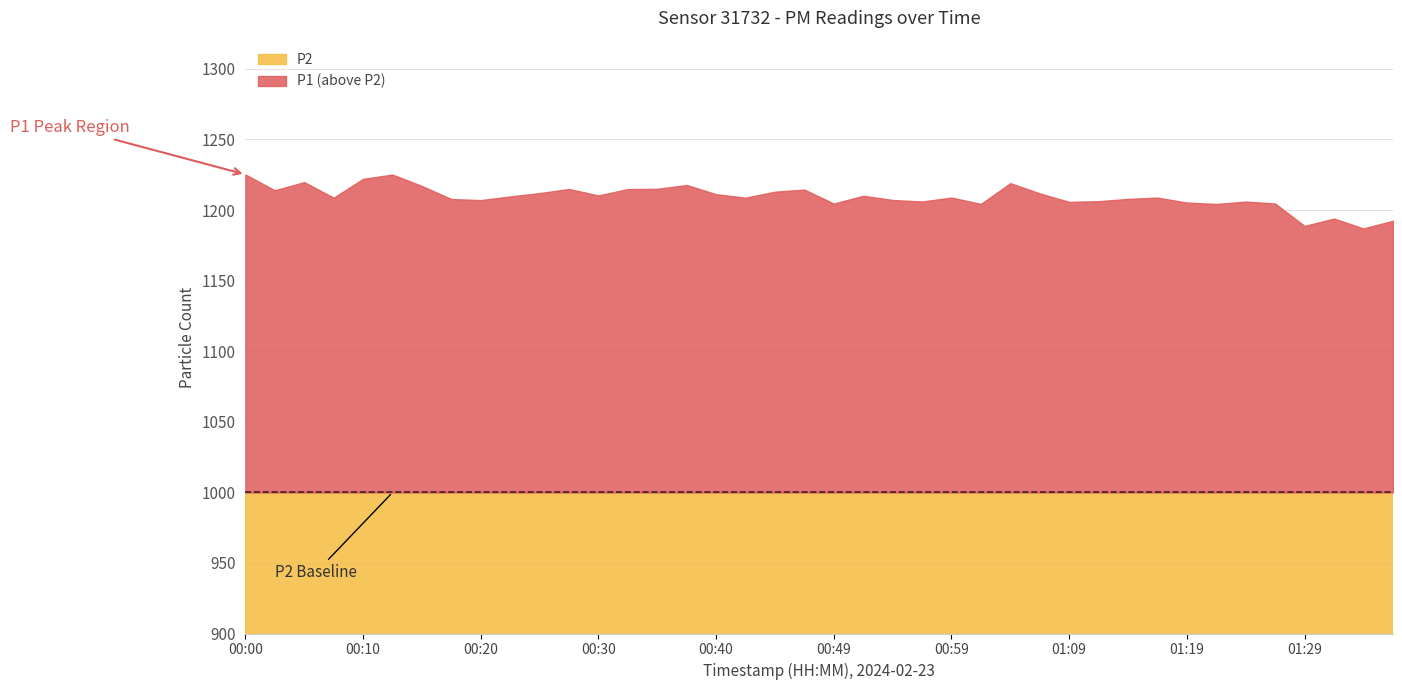

At 01:36, list the series in order from largest to smallest.

P1, P2